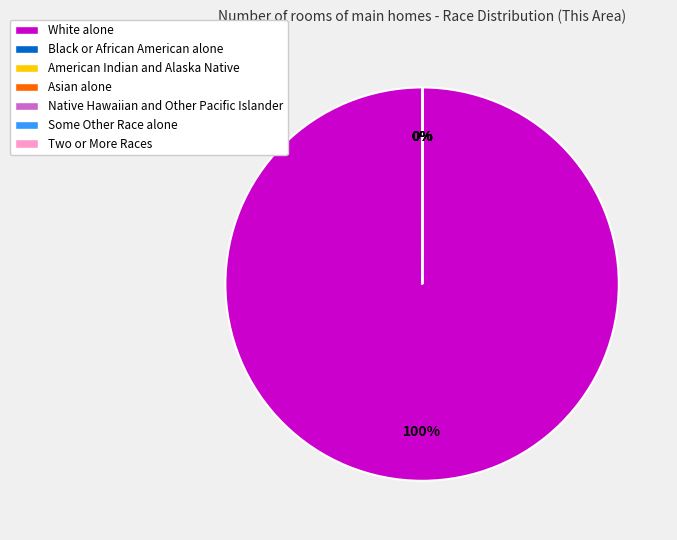

To the nearest percent, what percentage of the pie is White alone?

100%